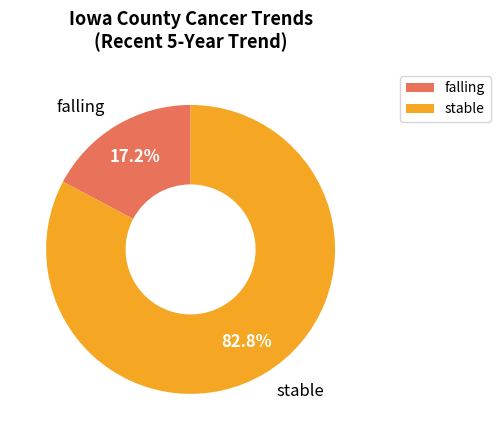

What is the smallest slice in the pie chart?

falling